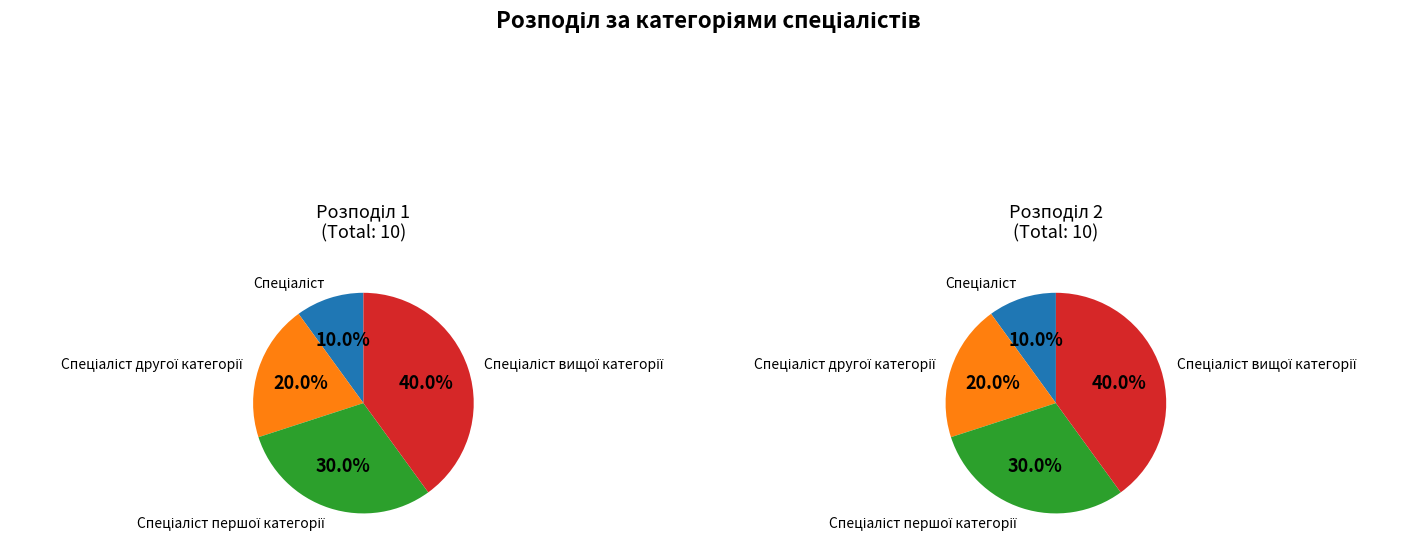

Do Спеціаліст другої категорії and Спеціаліст together represent more than half of the pie?

No